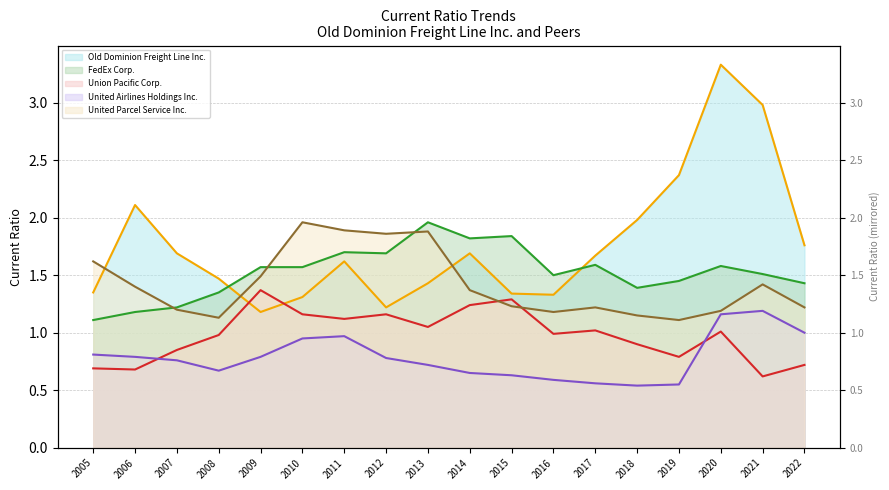

True or false: United Parcel Service Inc. (line) and FedEx Corp. (line) intersect in this chart.

True